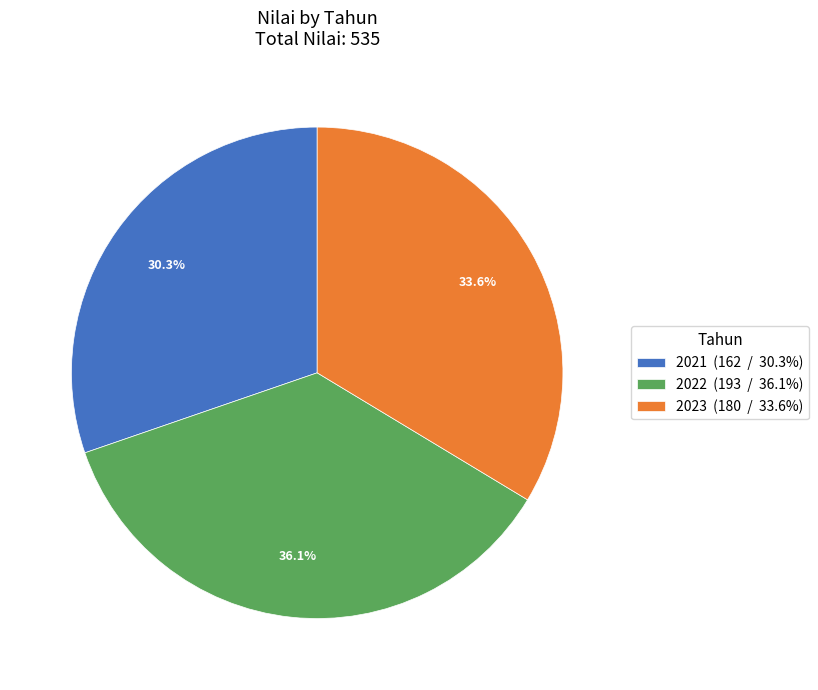

To the nearest percent, what is the difference between the 2021 and 2023 slice percentages?

3%